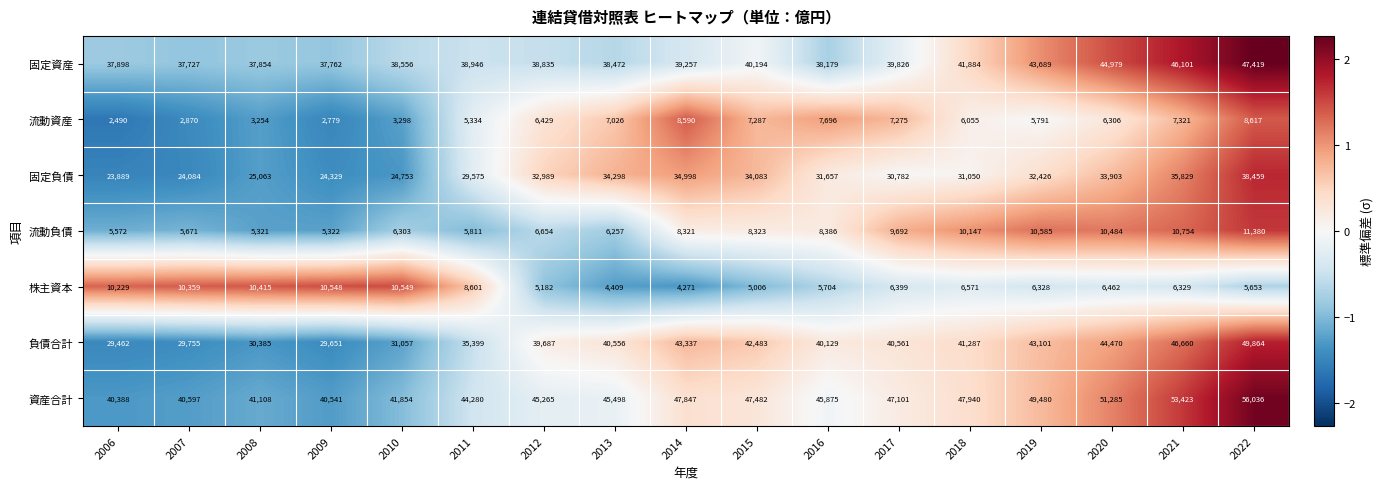

List the labels in order of 固定負債 value, smallest first.

2006, 2007, 2009, 2010, 2008, 2011, 2017, 2018, 2016, 2019, 2012, 2020, 2015, 2013, 2014, 2021, 2022